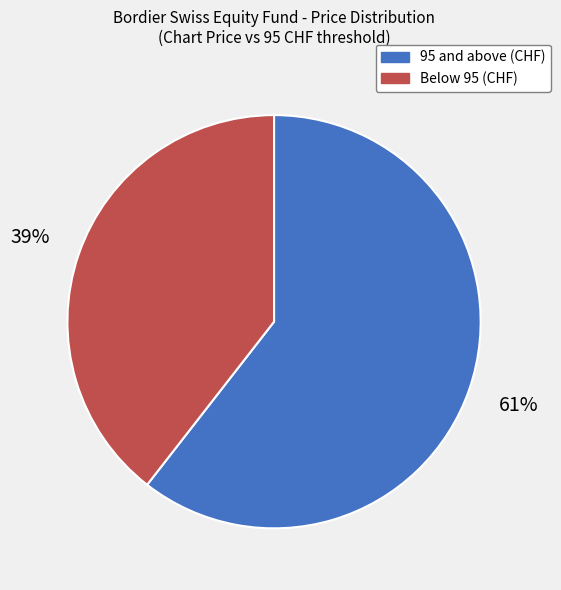

The Below 95 (CHF) slice represents 51% of the pie. True or false?

False